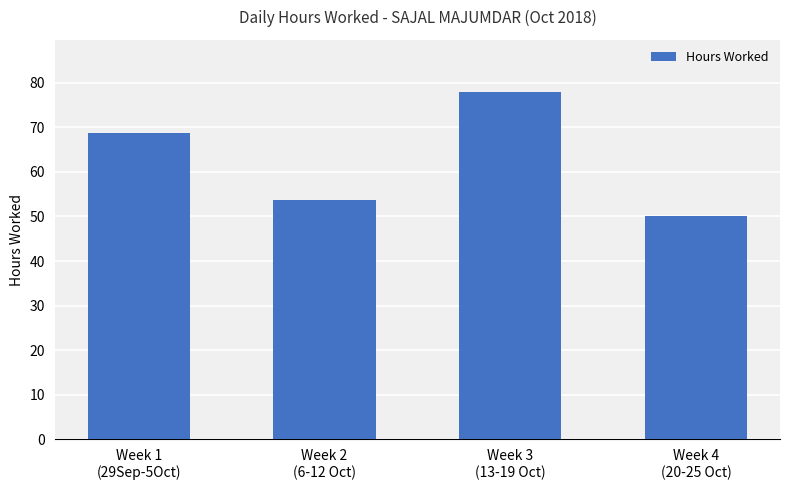

What is the change in value from Week 1
(29Sep-5Oct) to Week 4
(20-25 Oct)?

-18.5